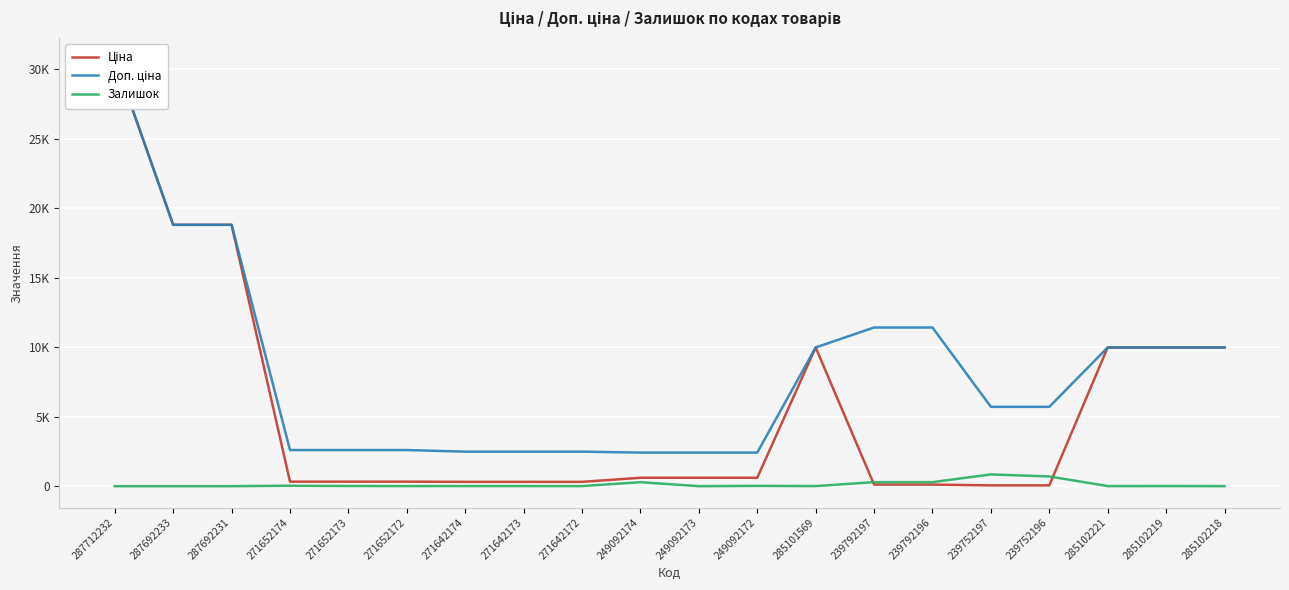

At 287692231, list the series in order from smallest to largest.

Залишок, Ціна, Доп. ціна